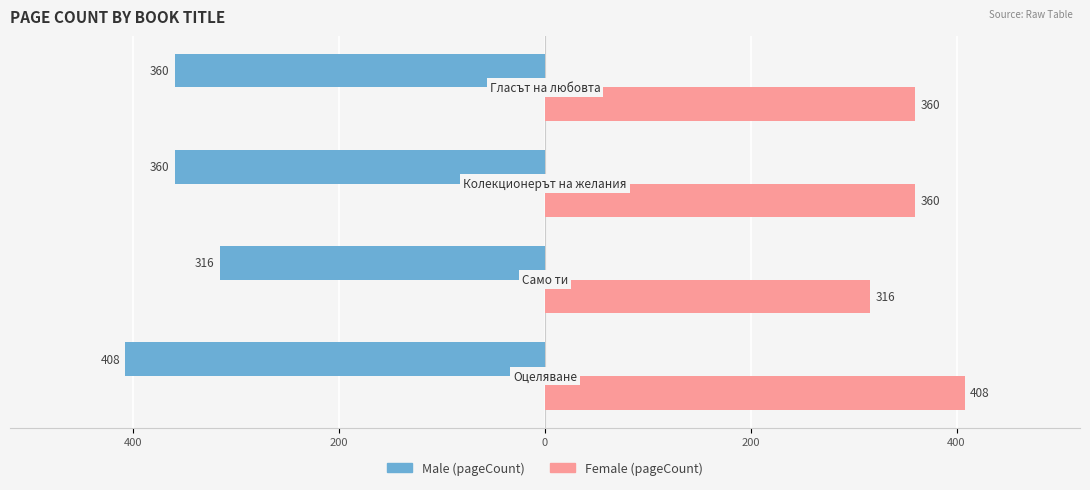

True or false: Male has a value of -612 at 200.

False